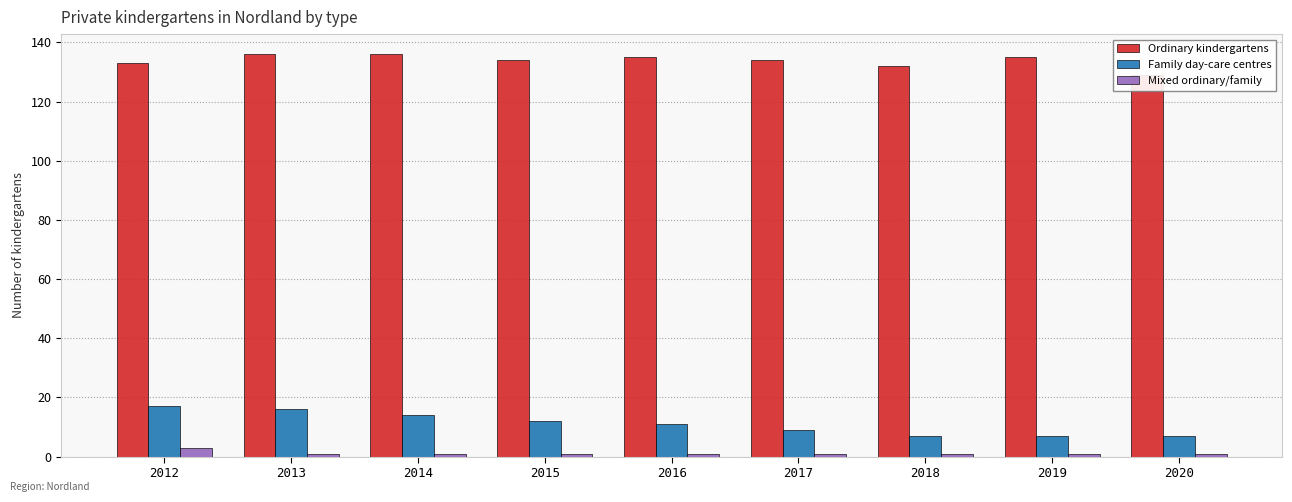

What is the average value of the Family day-care centres series?

11